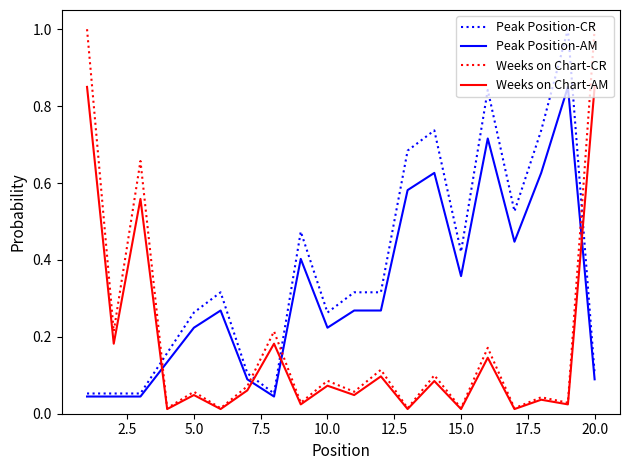

In Weeks on Chart-AM, how many points are lower than both neighbors (excluding endpoints)?

9